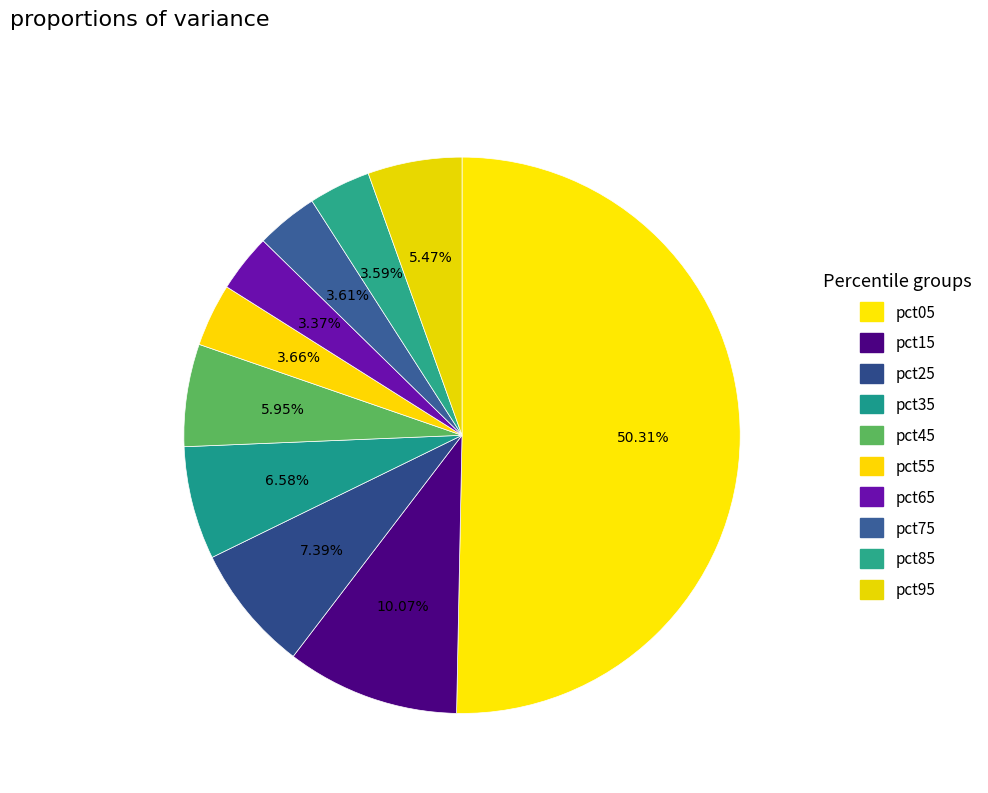

True or false: pct25 accounts for 22% of the total.

False